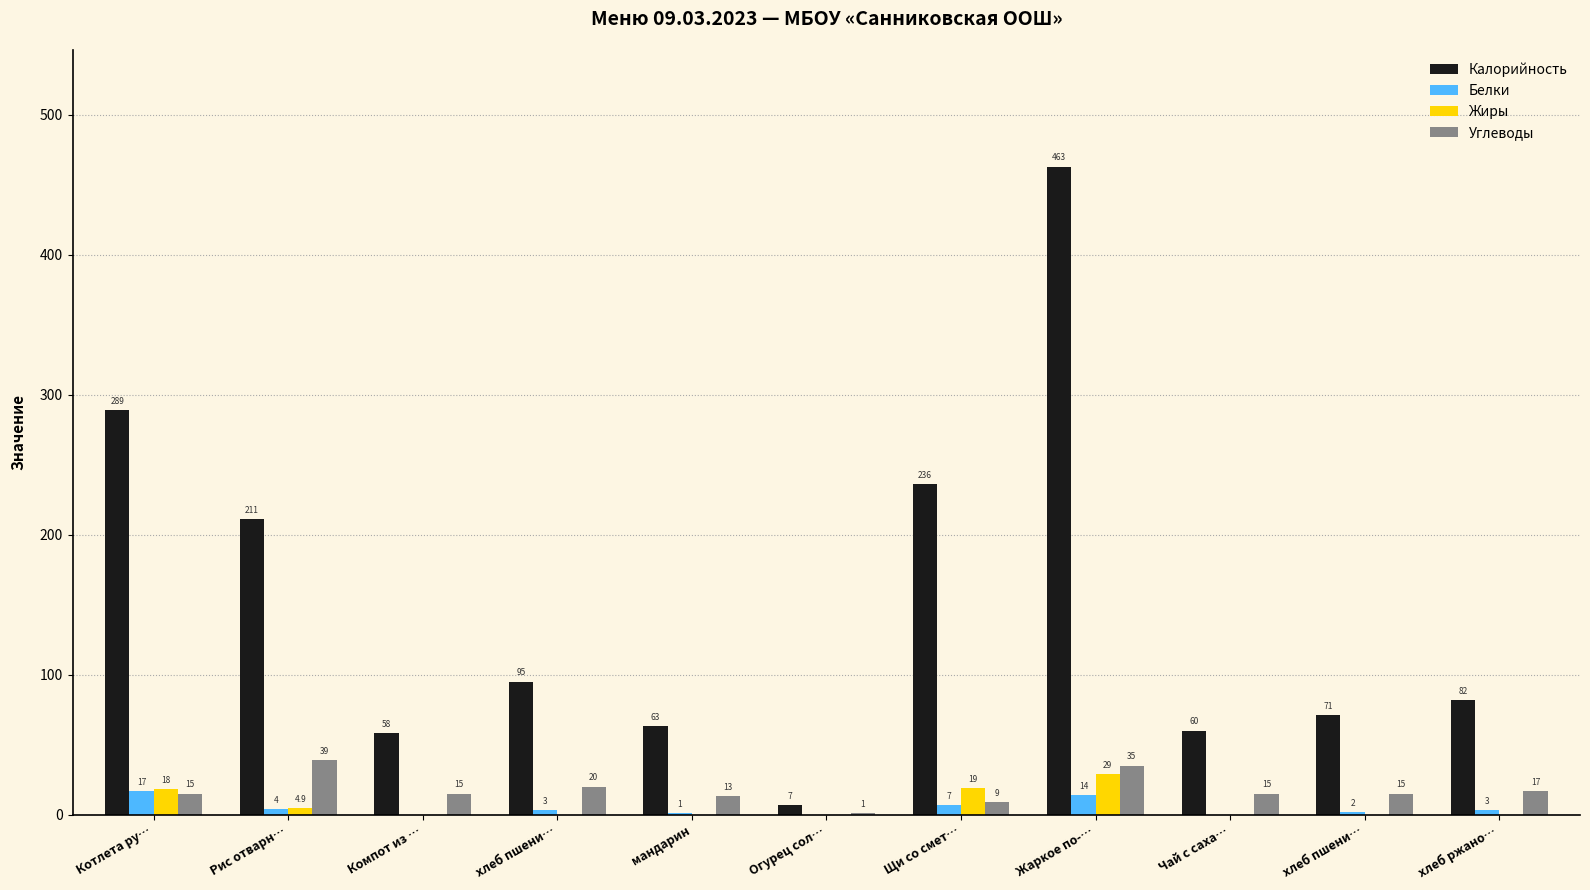

The value of Жиры at хлеб пшени… is 0.0. True or false?

True